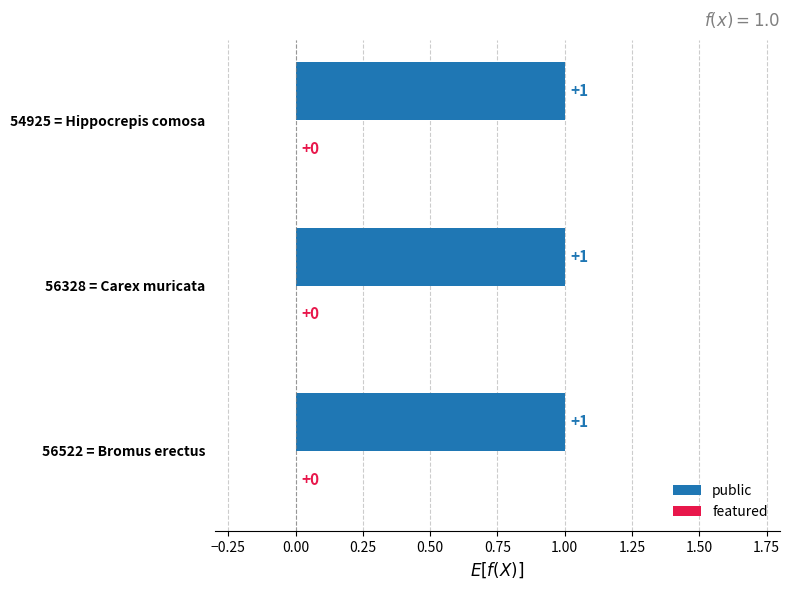

What are all the series names shown in the legend?

public, featured